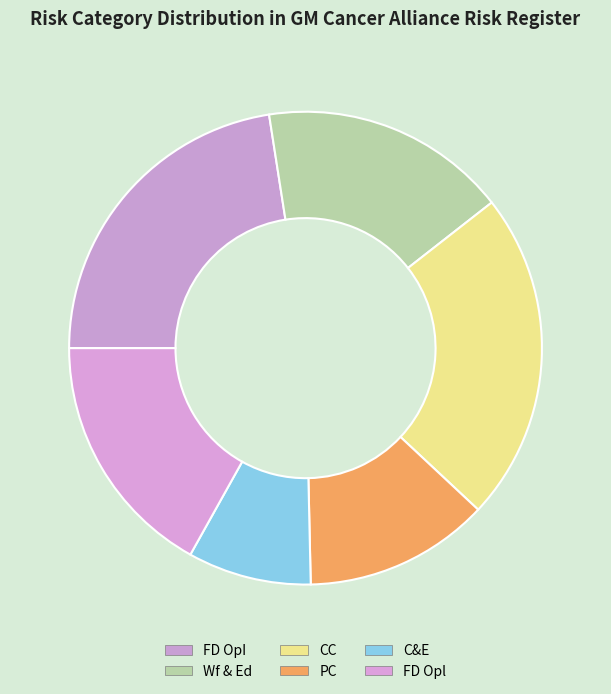

How many segments does this pie chart have?

6